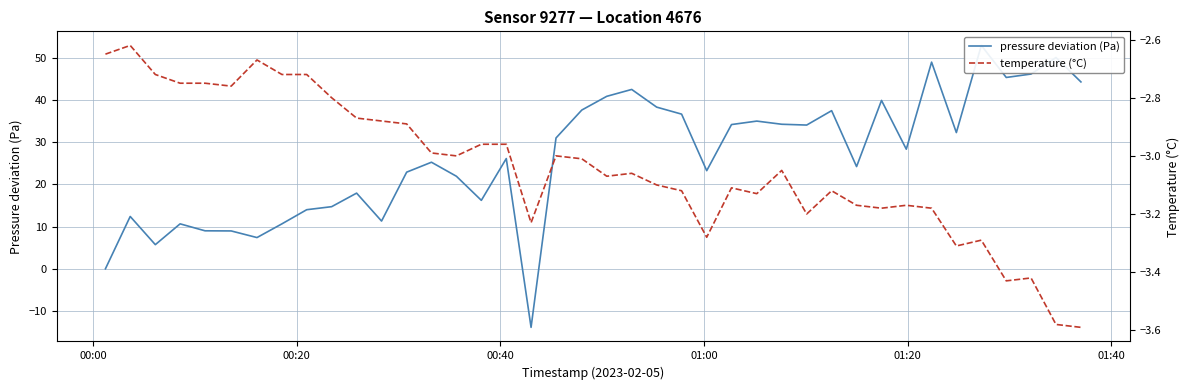

How many data points in temperature (°C) are above -3?

16